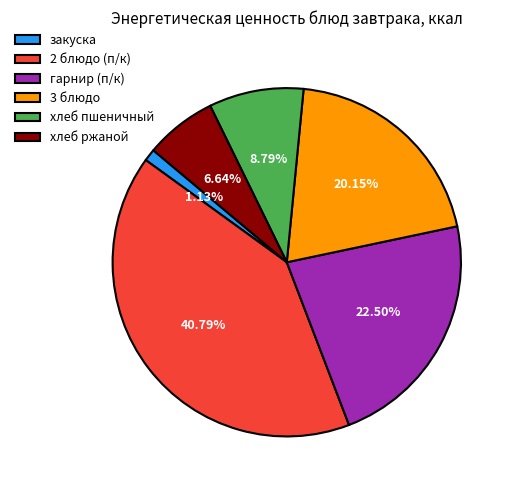

The хлеб ржаной slice represents 7% of the pie. True or false?

True